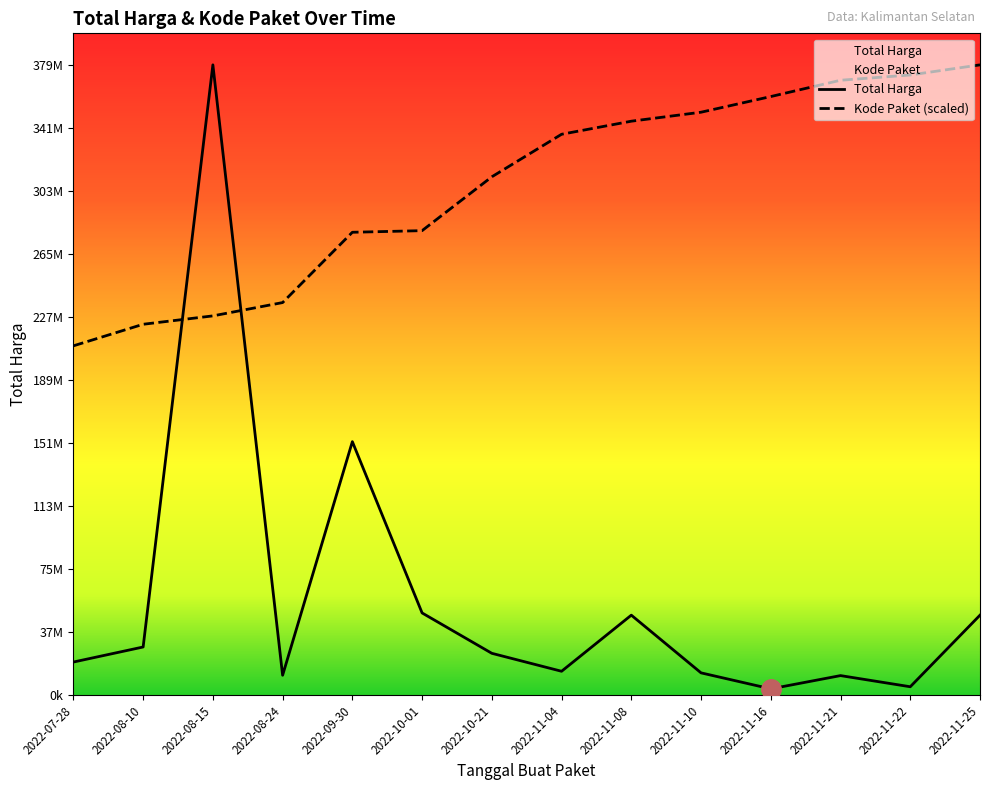

Reading left to right, extract all data points from this chart.

Total Harga: 2022-07-28=19950000.0	2022-08-10=29000000.0	2022-08-15=379075000.0	2022-08-24=12000000.0	2022-09-30=152477000.0	2022-10-01=49478000.0	2022-10-21=25200000.0	2022-11-04=14400000.0	2022-11-08=48140000.0	2022-11-10=13442000.0	2022-11-16=3825000.0	2022-11-21=11800000.0	2022-11-22=5093000.0	2022-11-25=48140000.0
Kode Paket: 2022-07-28=210104622.7	2022-08-10=223072896.8	2022-08-15=228113286.6	2022-08-24=236124148.9	2022-09-30=278395506.6	2022-10-01=279371369.5	2022-10-21=311754923.8	2022-11-04=337331493.9	2022-11-08=345192960.9	2022-11-10=350588970.6	2022-11-16=360009935.7	2022-11-21=369818596.3	2022-11-22=372977861.1	2022-11-25=379075000.0